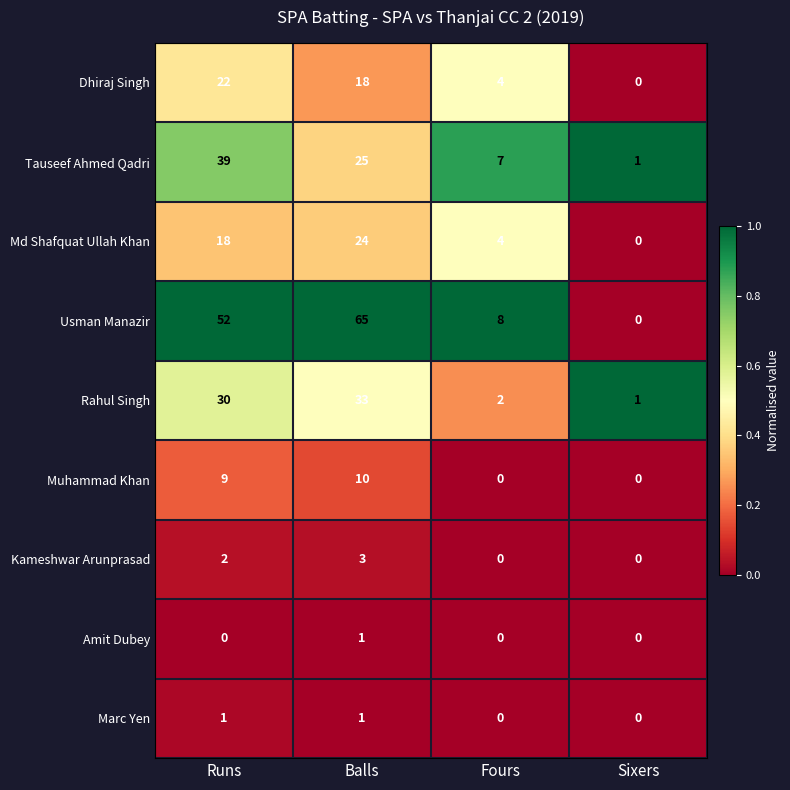

What is the sum of all Dhiraj Singh values?

44